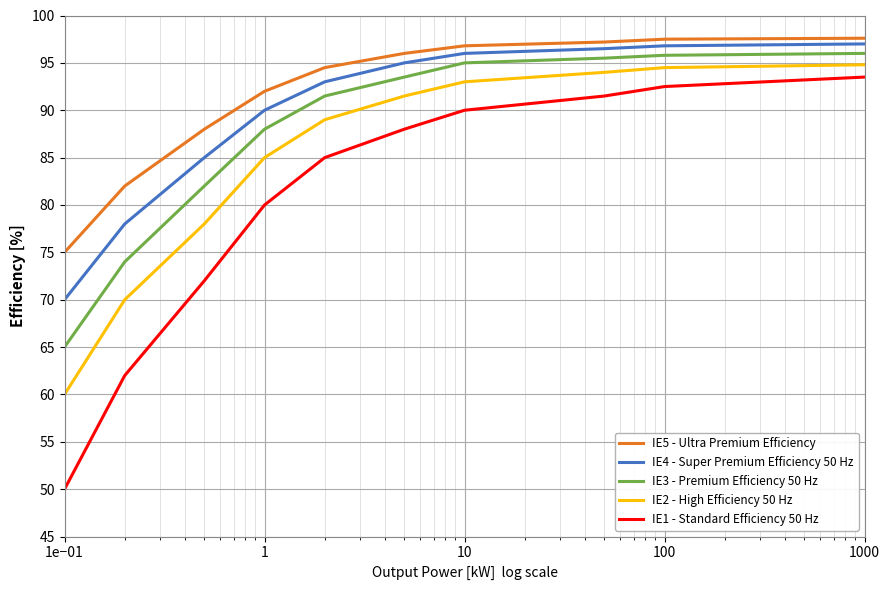

Which series has the largest total across all categories?

IE5 - Ultra Premium Efficiency